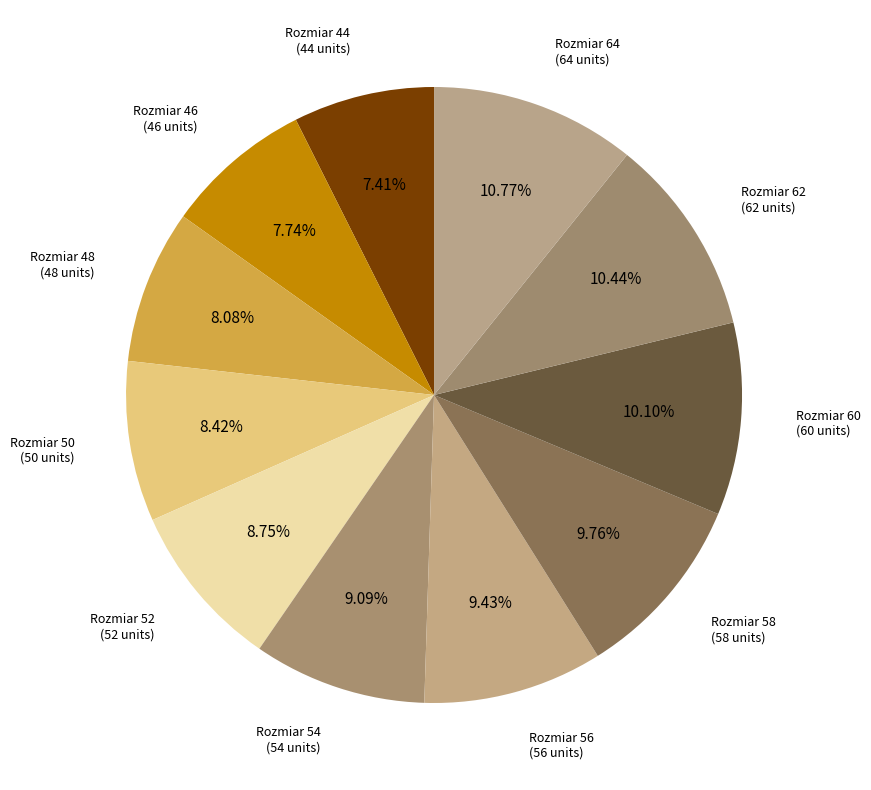

Count the number of slices in the pie.

11